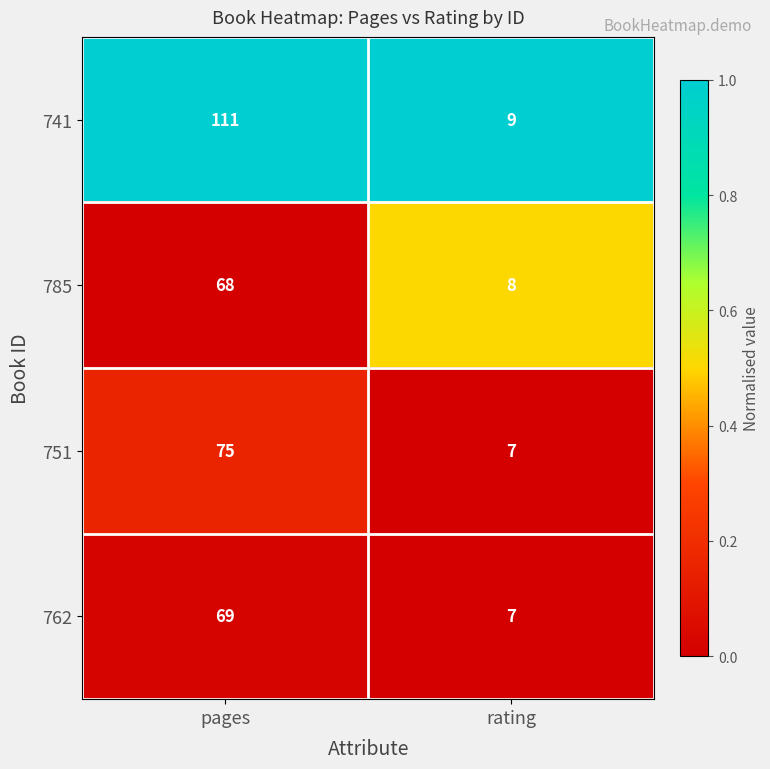

Read the 762 value at rating, to the nearest 5.

5